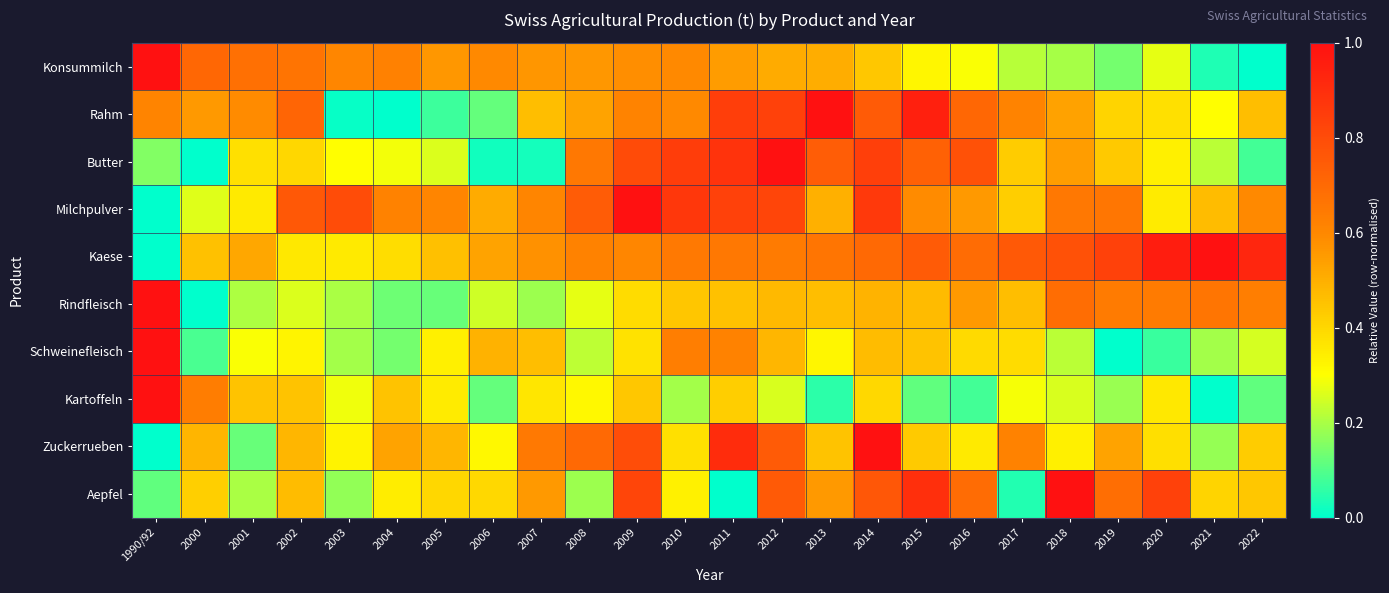

Reading left to right, what are all the values shown in this chart?

Konsummilch: 1990/92=1.0	2000=0.7	2001=0.7	2002=0.7	2003=0.6	2004=0.6	2005=0.6	2006=0.6	2007=0.6	2008=0.6	2009=0.6	2010=0.6	2011=0.5	2012=0.5	2013=0.5	2014=0.4	2015=0.3	2016=0.3	2017=0.2	2018=0.2	2019=0.1	2020=0.3	2021=0.0	2022=0.0
Rahm: 1990/92=0.6	2000=0.6	2001=0.6	2002=0.7	2003=0.0	2004=0.0	2005=0.1	2006=0.1	2007=0.5	2008=0.5	2009=0.6	2010=0.6	2011=0.8	2012=0.8	2013=1.0	2014=0.7	2015=0.9	2016=0.7	2017=0.6	2018=0.5	2019=0.4	2020=0.4	2021=0.3	2022=0.5
Butter: 1990/92=0.2	2000=0.0	2001=0.4	2002=0.4	2003=0.3	2004=0.3	2005=0.3	2006=0.0	2007=0.0	2008=0.7	2009=0.8	2010=0.8	2011=0.9	2012=1.0	2013=0.7	2014=0.8	2015=0.7	2016=0.8	2017=0.4	2018=0.5	2019=0.4	2020=0.3	2021=0.2	2022=0.1
Milchpulver: 1990/92=0.0	2000=0.3	2001=0.4	2002=0.8	2003=0.8	2004=0.6	2005=0.6	2006=0.5	2007=0.6	2008=0.7	2009=1.0	2010=0.9	2011=0.8	2012=0.8	2013=0.5	2014=0.9	2015=0.6	2016=0.6	2017=0.4	2018=0.6	2019=0.7	2020=0.4	2021=0.5	2022=0.6
Kaese: 1990/92=0.0	2000=0.5	2001=0.5	2002=0.4	2003=0.4	2004=0.4	2005=0.5	2006=0.5	2007=0.6	2008=0.6	2009=0.6	2010=0.6	2011=0.6	2012=0.6	2013=0.7	2014=0.7	2015=0.7	2016=0.7	2017=0.8	2018=0.8	2019=0.8	2020=1.0	2021=1.0	2022=0.9
Rindfleisch: 1990/92=1.0	2000=0.0	2001=0.2	2002=0.3	2003=0.2	2004=0.1	2005=0.1	2006=0.2	2007=0.2	2008=0.3	2009=0.4	2010=0.4	2011=0.5	2012=0.5	2013=0.5	2014=0.5	2015=0.5	2016=0.6	2017=0.5	2018=0.7	2019=0.6	2020=0.6	2021=0.7	2022=0.6
Schweinefleisch: 1990/92=1.0	2000=0.1	2001=0.3	2002=0.3	2003=0.2	2004=0.1	2005=0.3	2006=0.5	2007=0.5	2008=0.2	2009=0.4	2010=0.6	2011=0.6	2012=0.5	2013=0.3	2014=0.5	2015=0.5	2016=0.4	2017=0.4	2018=0.2	2019=0.0	2020=0.1	2021=0.2	2022=0.3
Kartoffeln: 1990/92=1.0	2000=0.6	2001=0.5	2002=0.5	2003=0.3	2004=0.5	2005=0.3	2006=0.1	2007=0.4	2008=0.3	2009=0.4	2010=0.2	2011=0.4	2012=0.3	2013=0.1	2014=0.4	2015=0.1	2016=0.1	2017=0.3	2018=0.3	2019=0.2	2020=0.4	2021=0.0	2022=0.1
Zuckerrueben: 1990/92=0.0	2000=0.5	2001=0.1	2002=0.5	2003=0.3	2004=0.5	2005=0.5	2006=0.3	2007=0.6	2008=0.7	2009=0.8	2010=0.4	2011=0.9	2012=0.7	2013=0.5	2014=1.0	2015=0.4	2016=0.4	2017=0.6	2018=0.3	2019=0.5	2020=0.4	2021=0.2	2022=0.4
Aepfel: 1990/92=0.1	2000=0.4	2001=0.2	2002=0.5	2003=0.2	2004=0.3	2005=0.4	2006=0.4	2007=0.6	2008=0.2	2009=0.8	2010=0.3	2011=0.0	2012=0.8	2013=0.6	2014=0.8	2015=0.9	2016=0.7	2017=0.0	2018=1.0	2019=0.7	2020=0.8	2021=0.4	2022=0.4